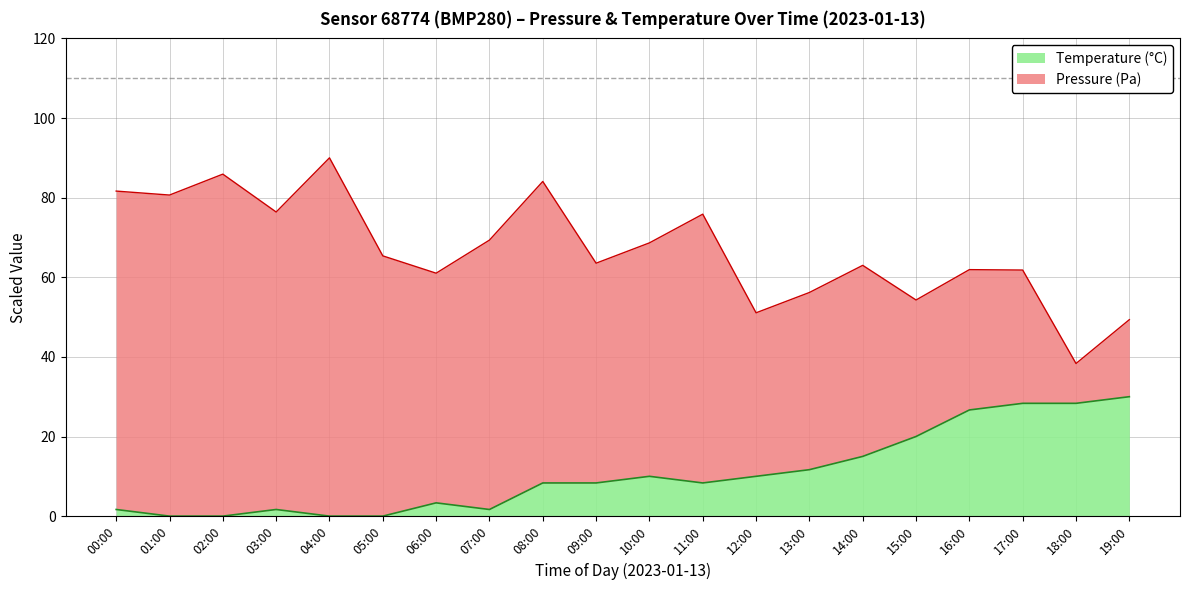

Approximately how many times larger is the value at 17:00 compared to 15:00?

1.4